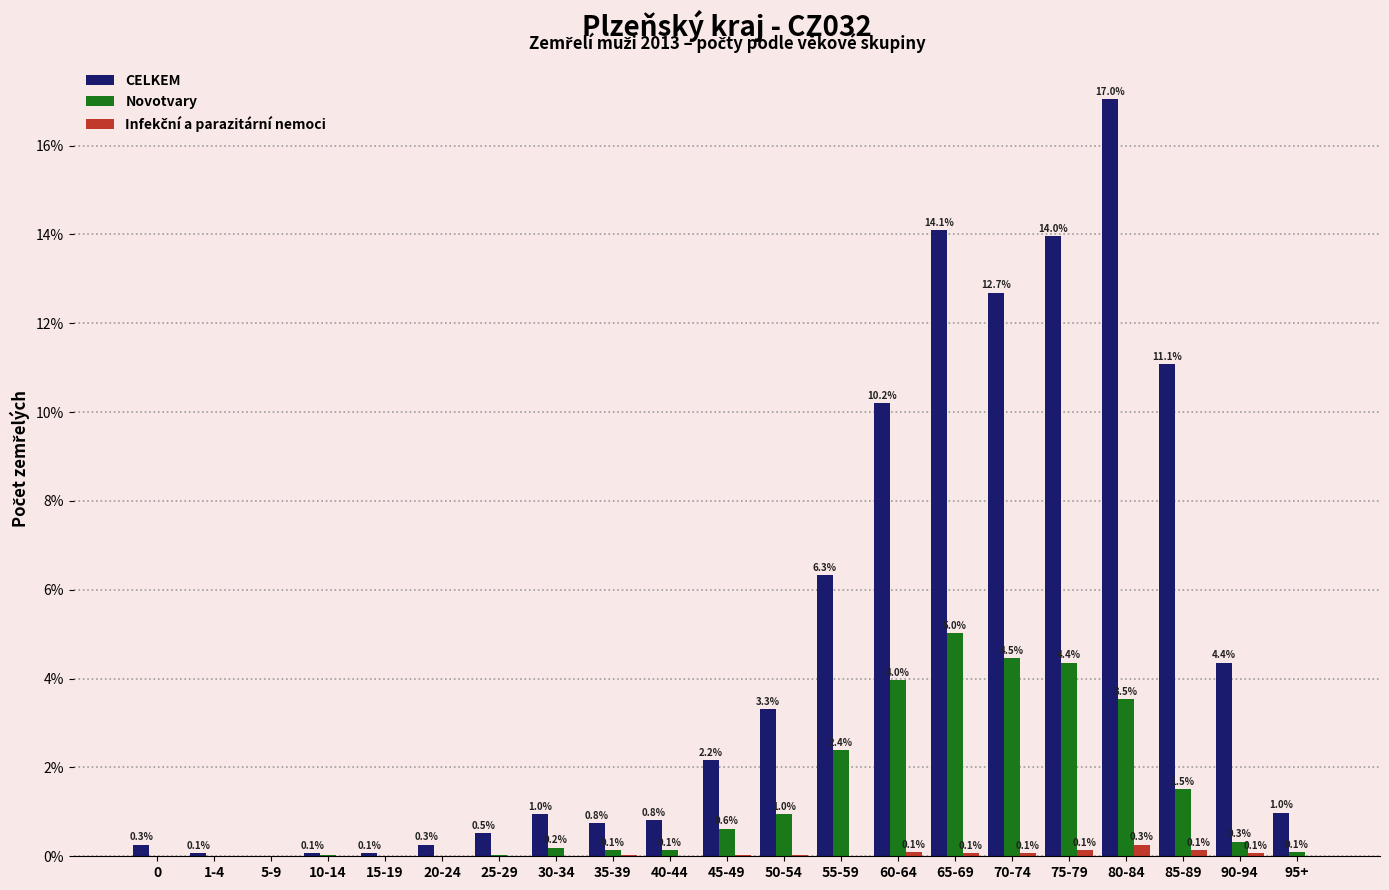

What is the total value across all series at 20-24?

0.3